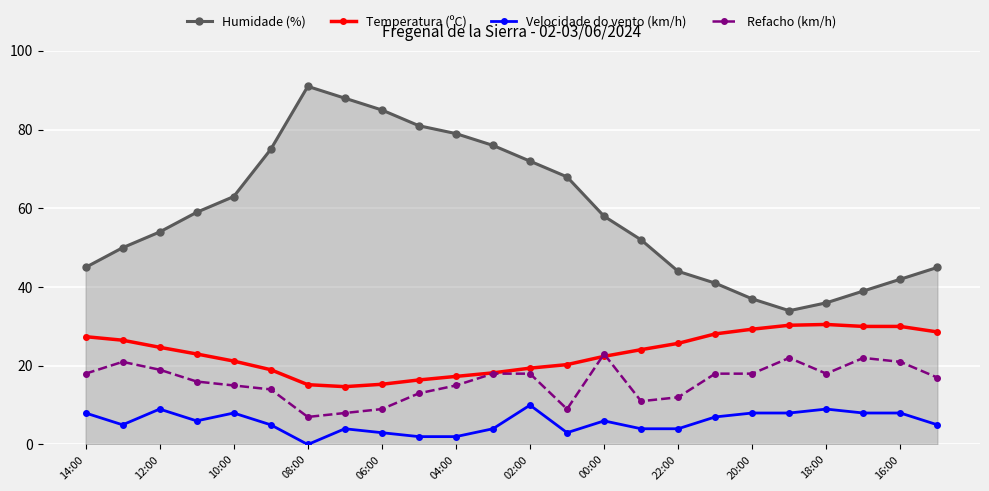

What is the value of the Velocidade do vento (km/h) point at the 14th from the left?

3.0